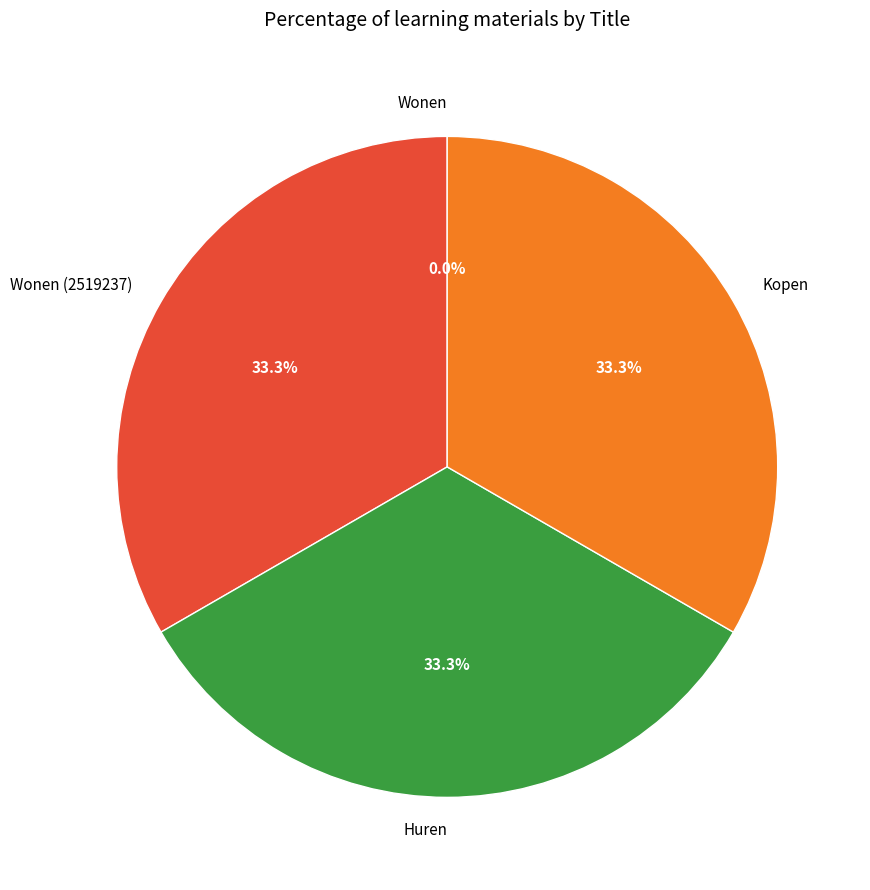

To the nearest percent, what is the average slice percentage?

25%